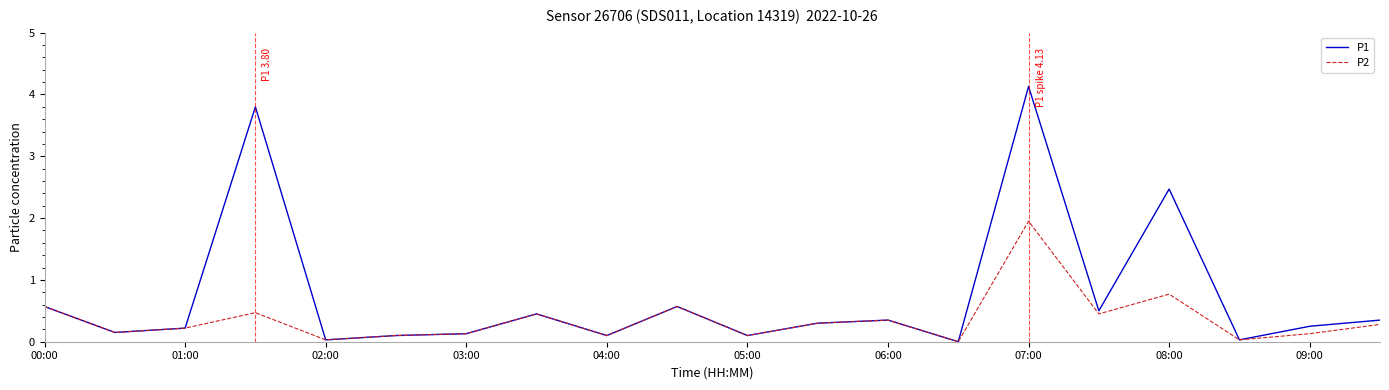

How many values in the P2 series exceed 0?

19